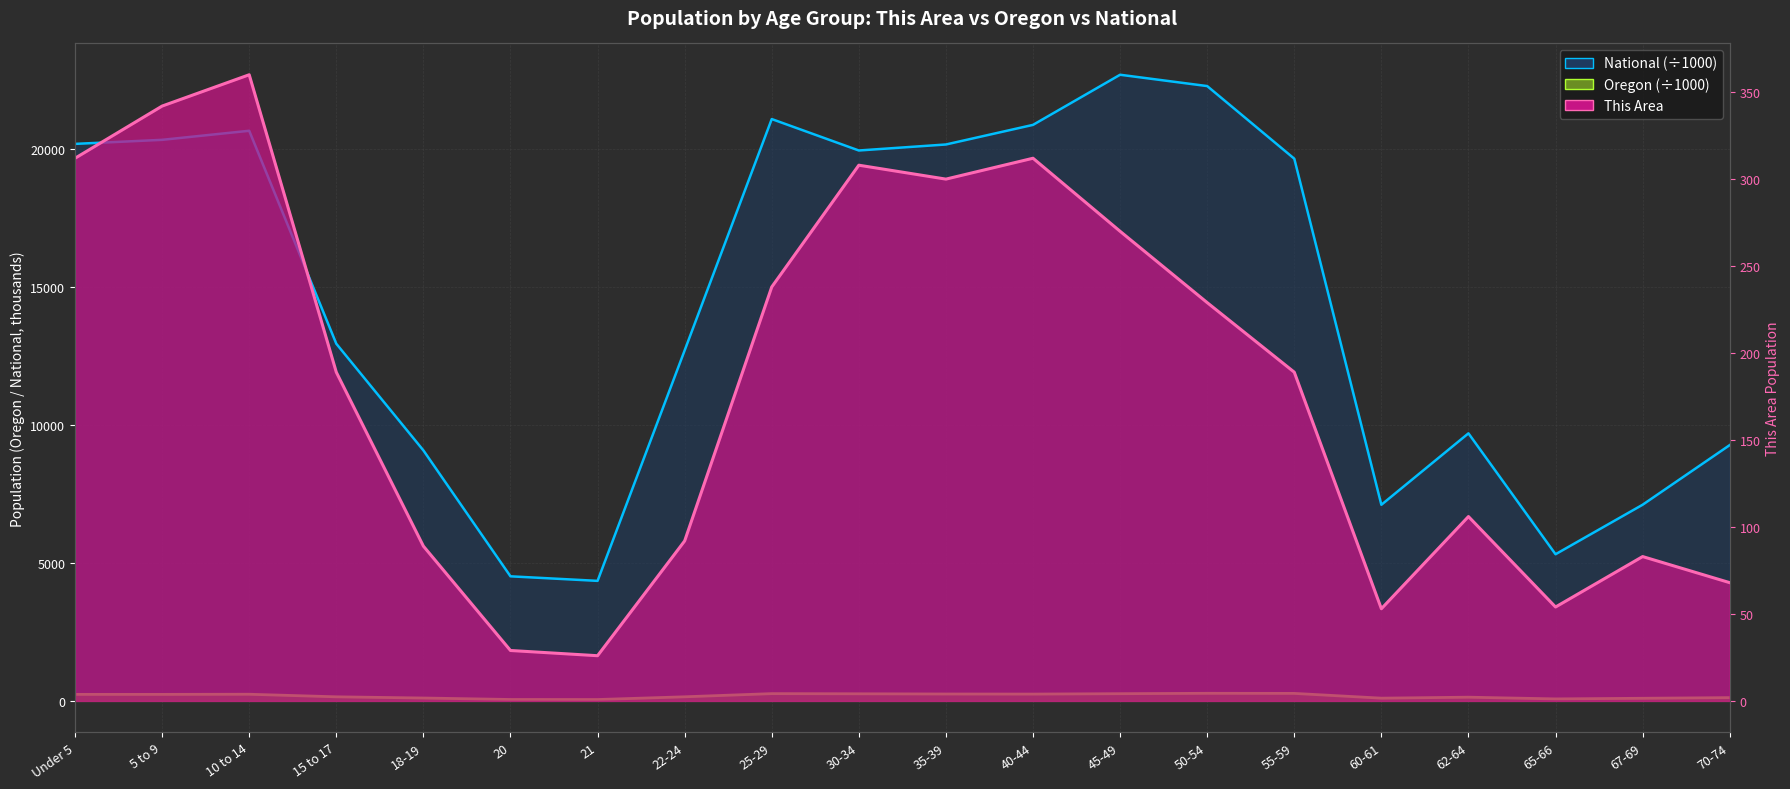

How many interior local peaks does the Oregon series have?

4